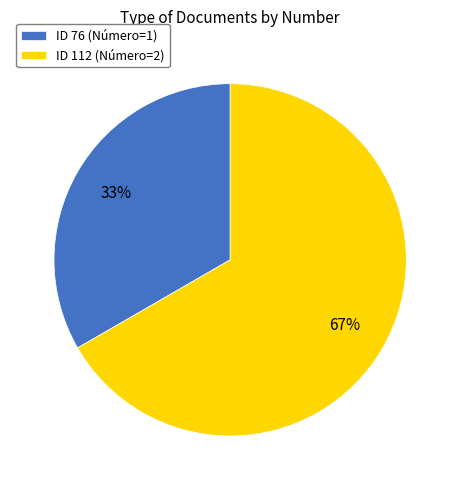

Is there any slice that represents more than half of the pie?

Yes